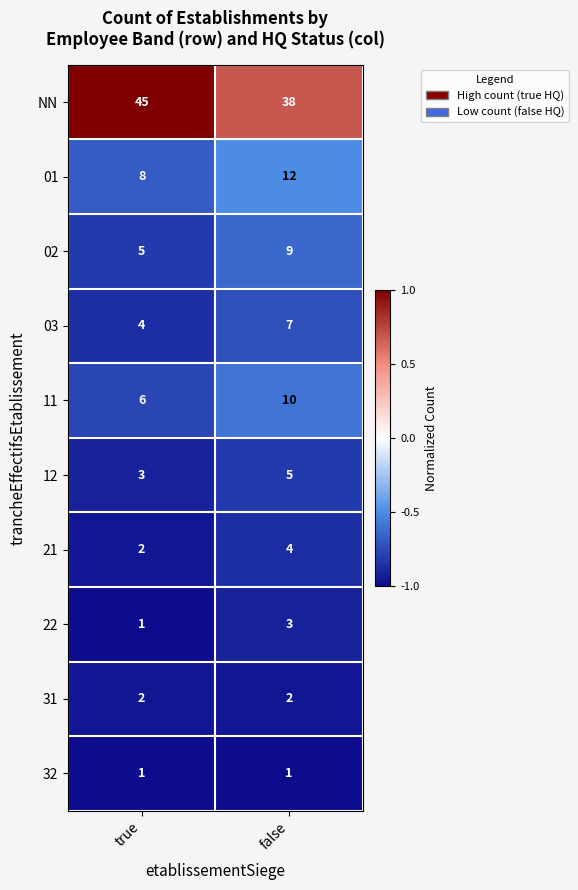

What is the total value across all series at true?

77